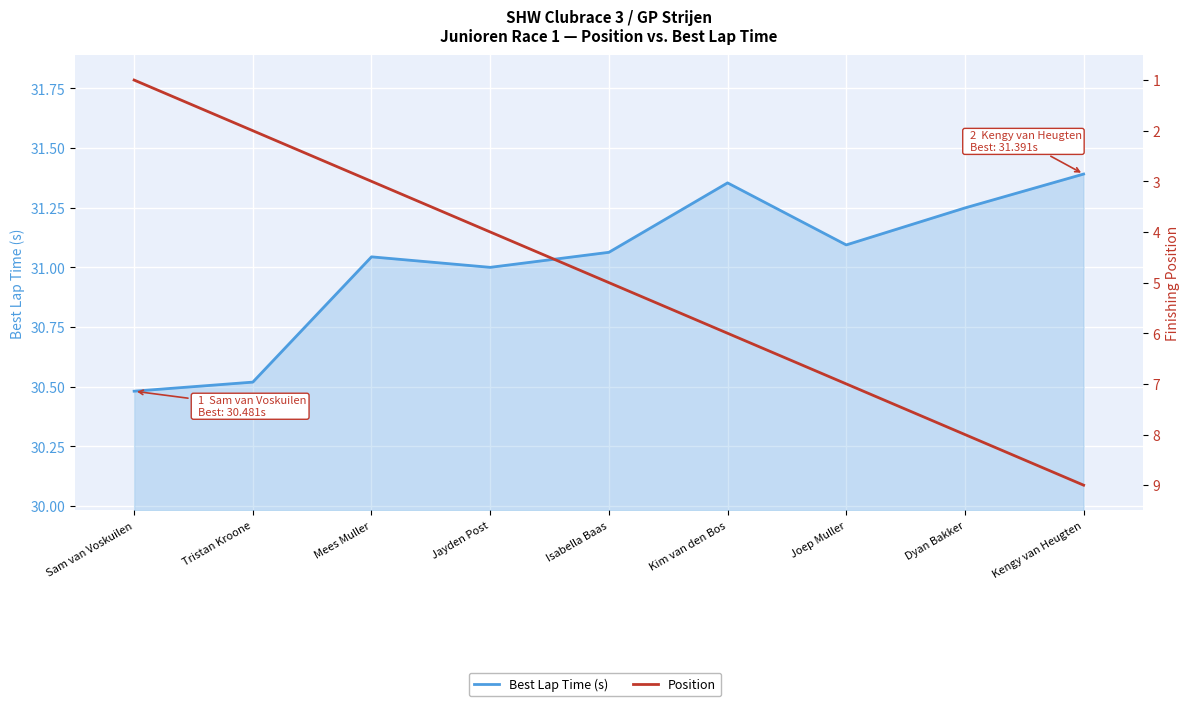

True or false: Best Lap Time (s) and Position intersect in this chart.

False